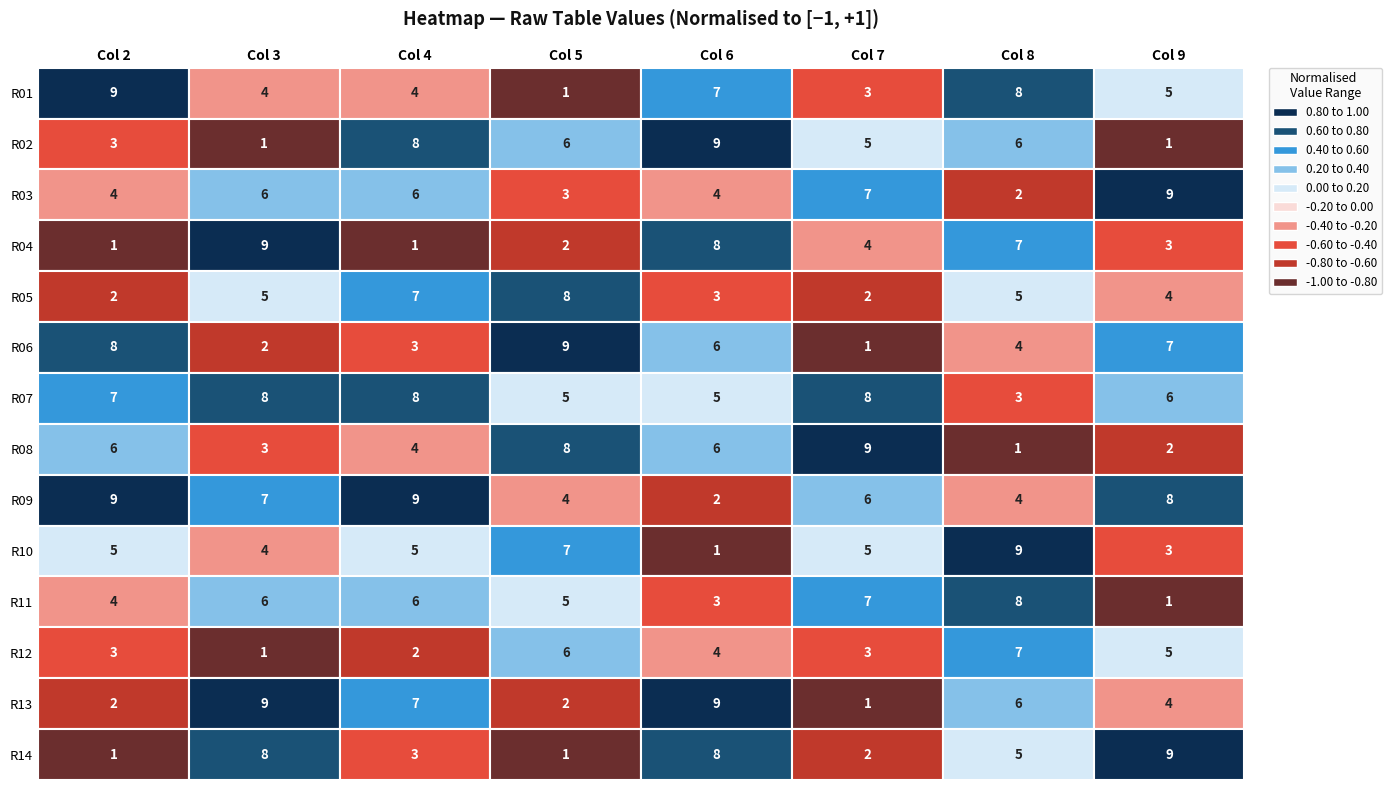

How many data points in 9 are less than 5?

7